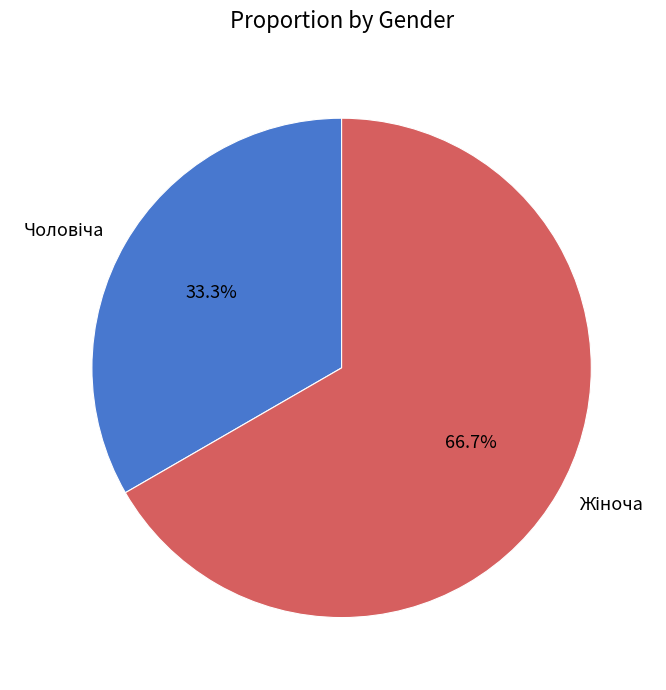

Is there a majority slice in this chart?

Yes